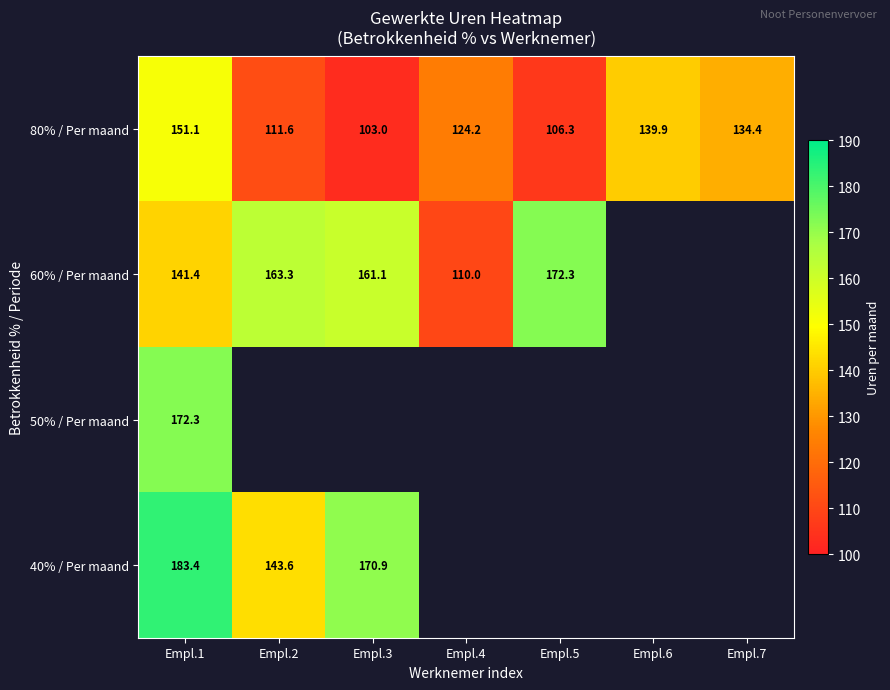

Which category has the lowest value in the 40% / Per maand series?

Empl.2